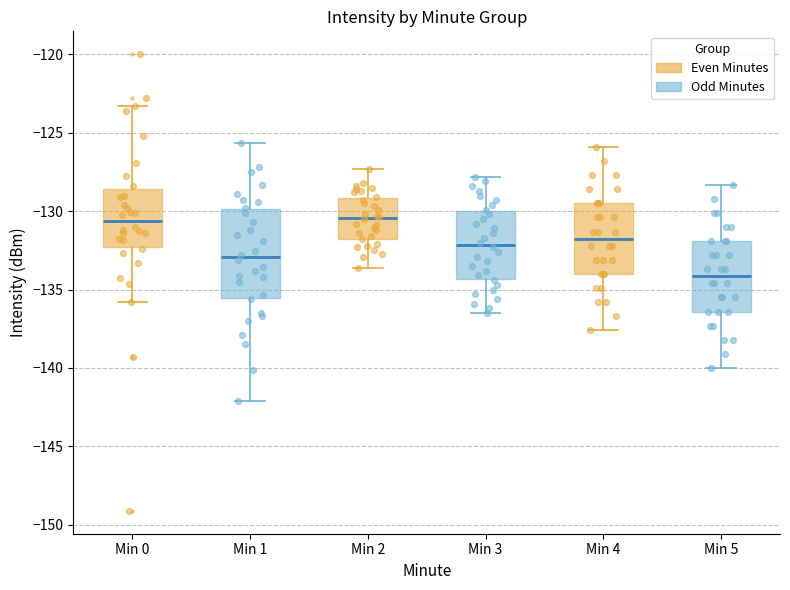

Where does the upper whisker of the box for Min 2 end on the y-axis? The values are not printed on the chart, so give them approximately, as read against the axis.

-127.5